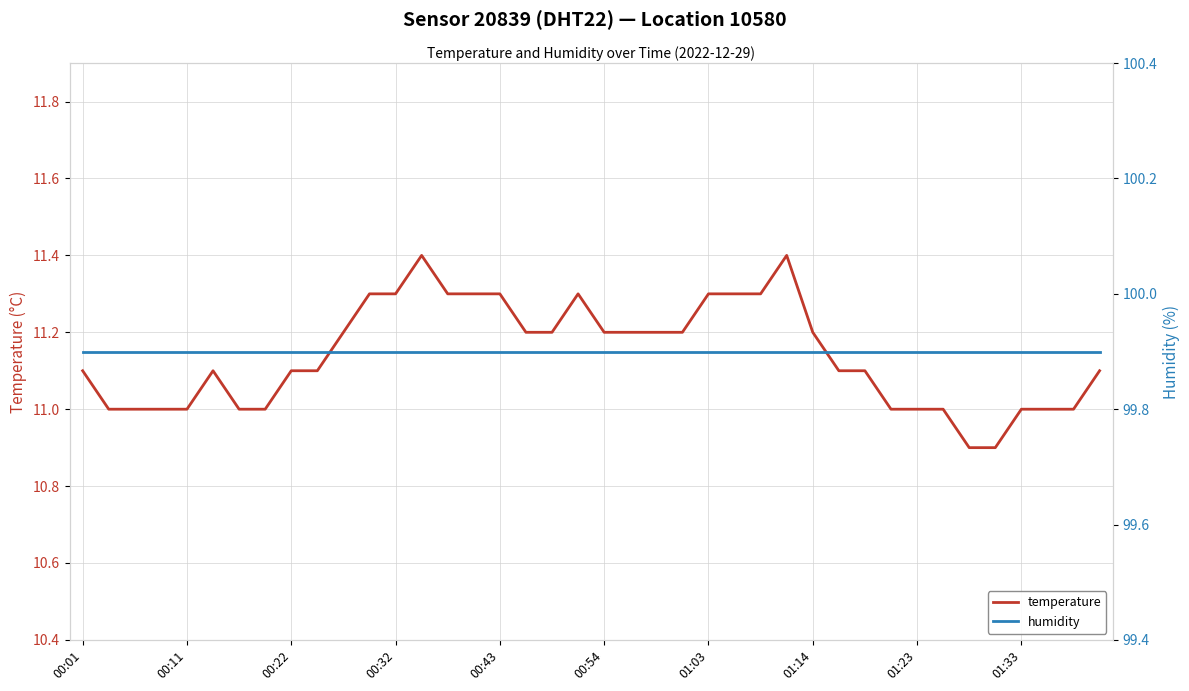

What is the average value of the temperature series?

11.1